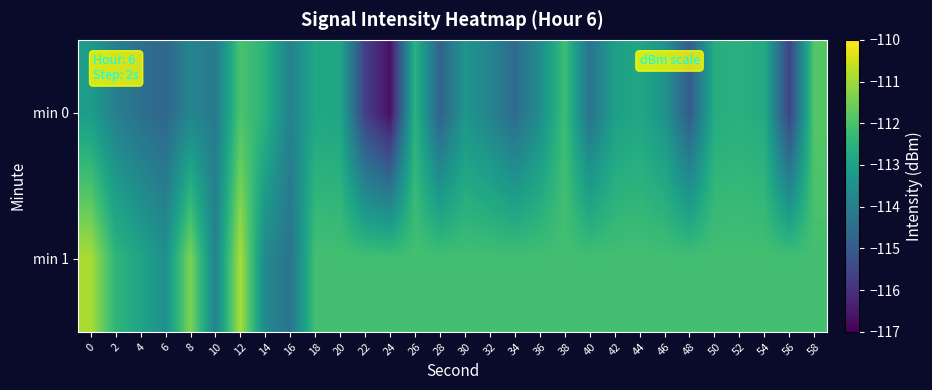

What is the spread (max minus min) of values at 14?

1.2